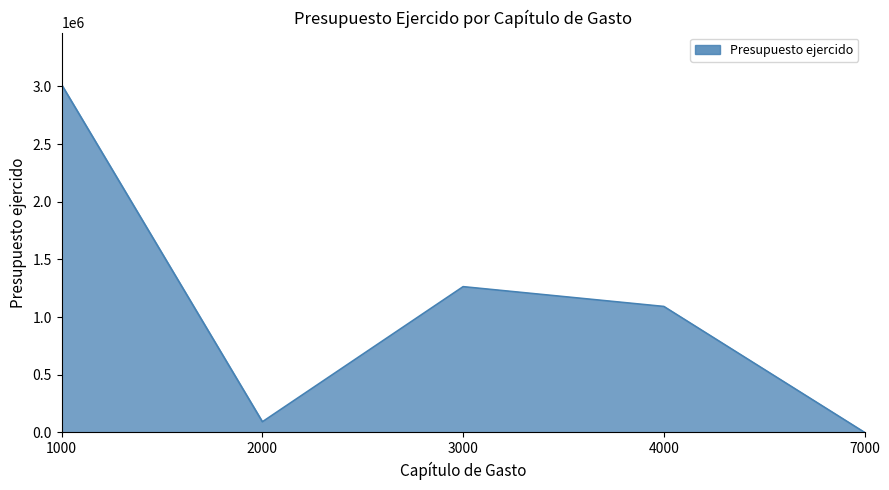

What is the greatest value displayed?

3013852.9